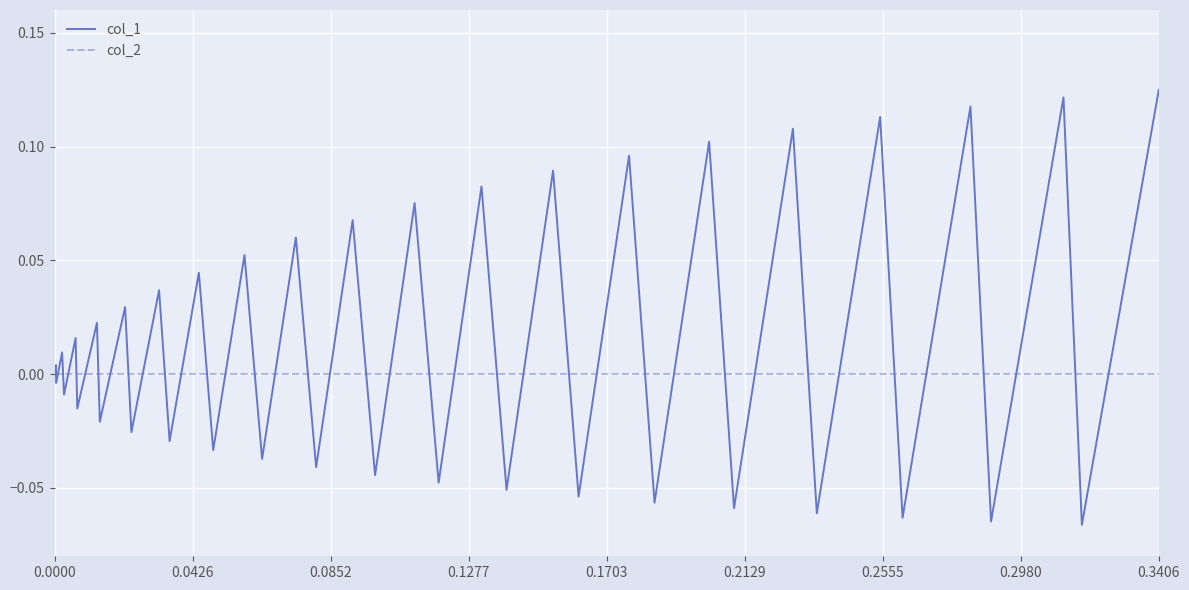

Which series has the largest range (max minus min)?

col_1